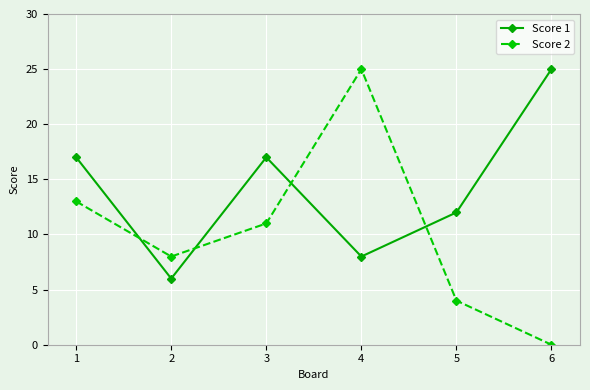

Reading left to right, what are all the values shown in this chart?

Score 1: 1=17	2=6	3=17	4=8	5=12	6=25
Score 2: 1=13	2=8	3=11	4=25	5=4	6=0